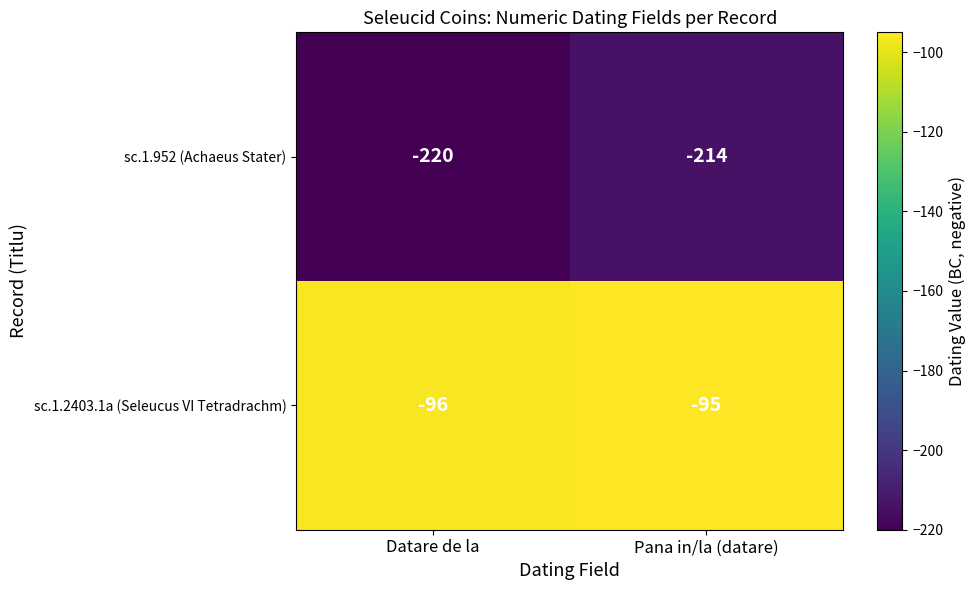

Reading left to right, list all the values displayed in this chart.

sc.1.952 (Achaeus Stater): Datare de la=-220	Pana in/la (datare)=-214
sc.1.2403.1a (Seleucus VI Tetradrachm): Datare de la=-96	Pana in/la (datare)=-95